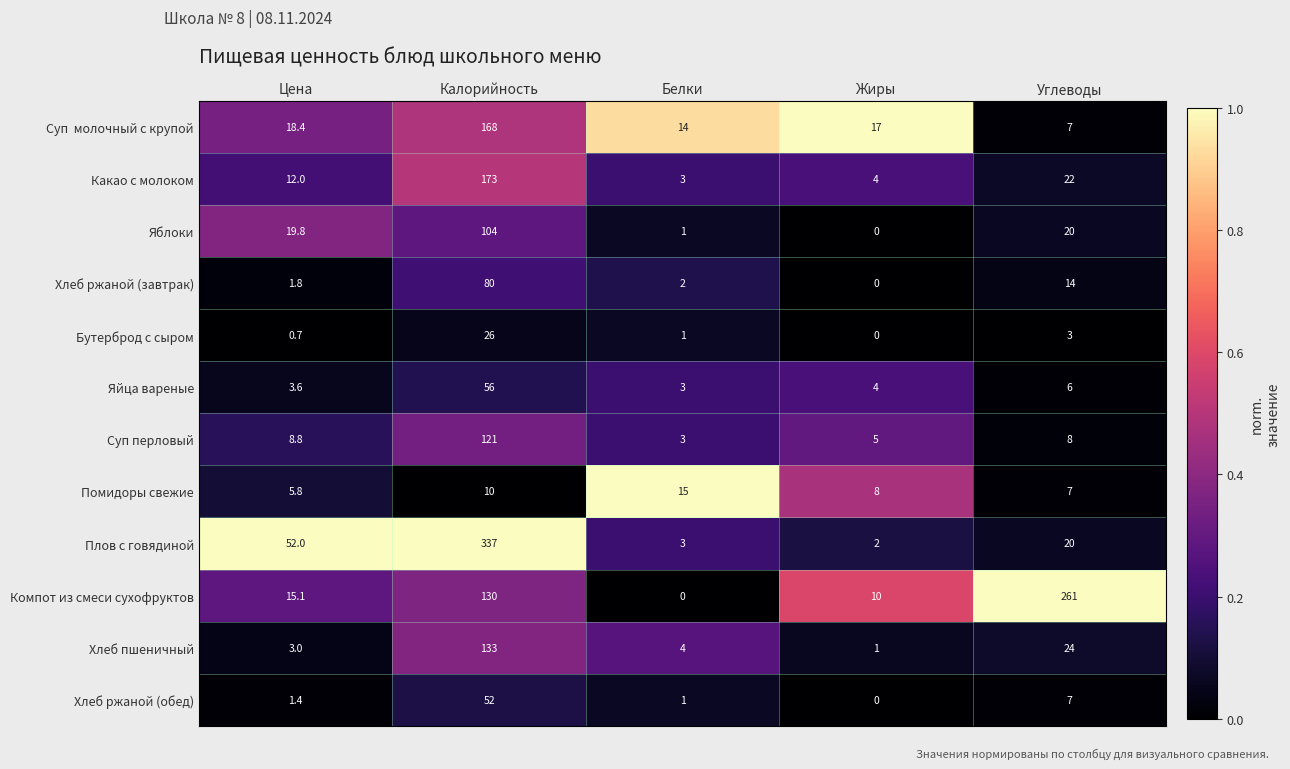

True or false: Компот из смеси сухофруктов has a value of 0.0 at Белки.

True